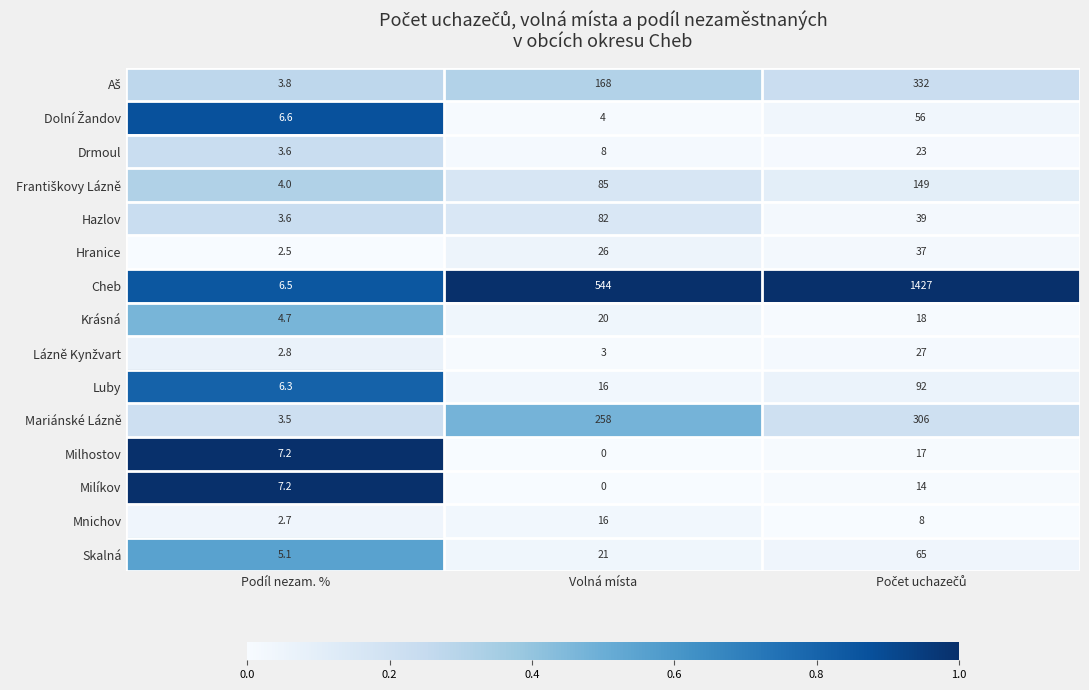

What is the difference between the maximum and minimum values in the Krásná series?

15.3